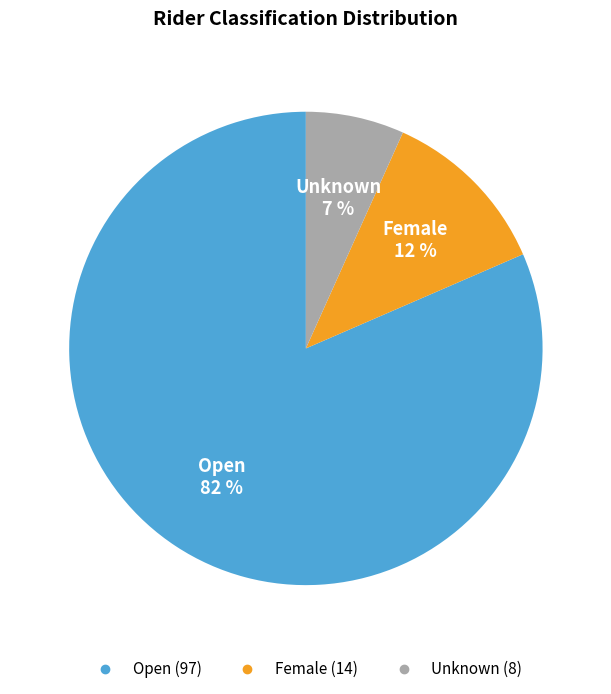

Does any single category account for the majority?

Yes